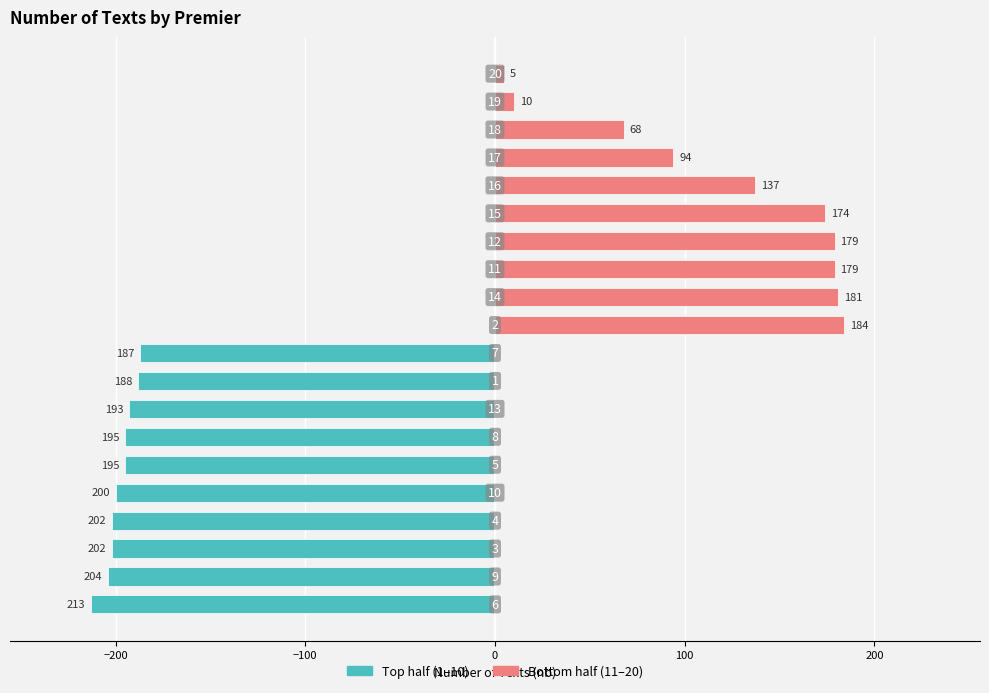

Rank the categories by value from lowest to highest.

20, 19, 18, 17, 16, 15, 11, 12, 14, 2, 7, 1, 13, 5, 8, 10, 3, 4, 9, 6